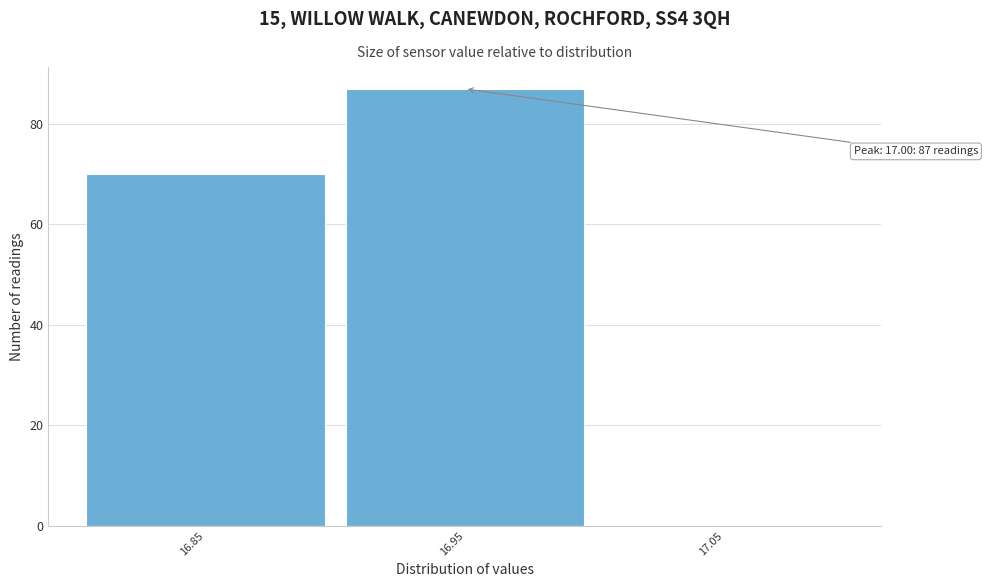

Reading left to right, list all the values displayed in this chart.

16.85=70	16.95=87	17.05=0